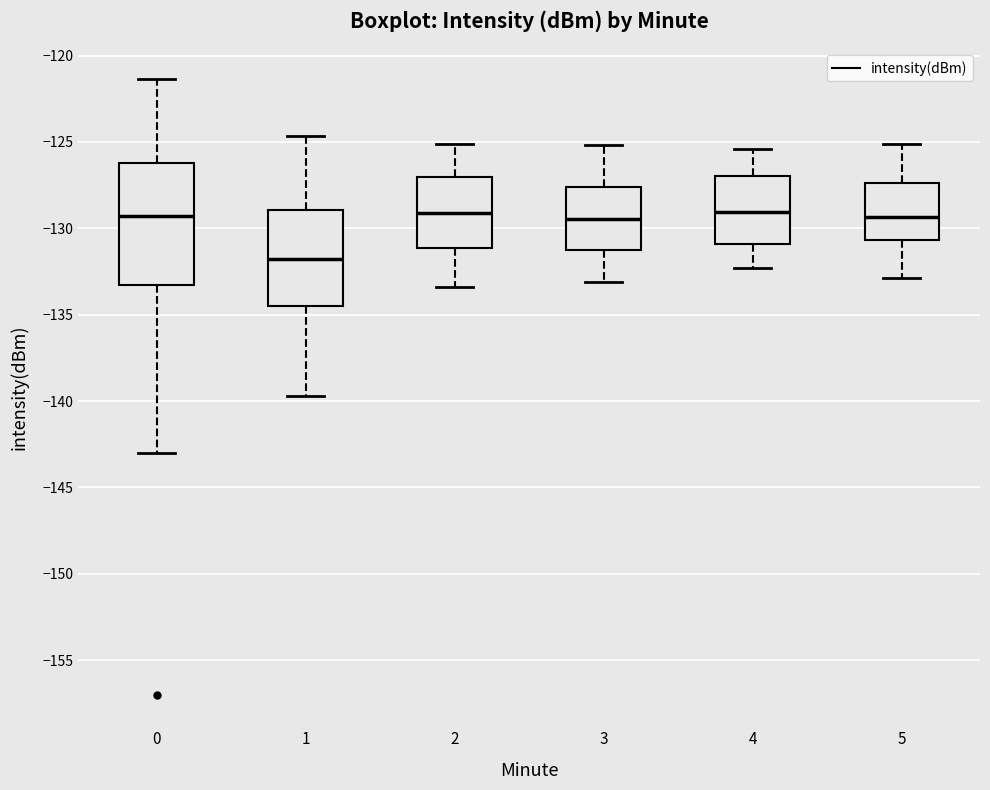

Reading left to right, read every box against the y-axis: the position of its median line, the range the box covers, and the ends of its whiskers. The values are not printed on the chart, so give them approximately, as read against the axis.

0: median -129.5, box -133.5 to -126.0, whiskers -143.0 to -121.5
1: median -132.0, box -134.5 to -129.0, whiskers -139.5 to -124.5
2: median -129.0, box -131.0 to -127.0, whiskers -133.5 to -125.0
3: median -129.5, box -131.0 to -127.5, whiskers -133.0 to -125.0
4: median -129.0, box -131.0 to -127.0, whiskers -132.5 to -125.5
5: median -129.5, box -130.5 to -127.5, whiskers -133.0 to -125.0